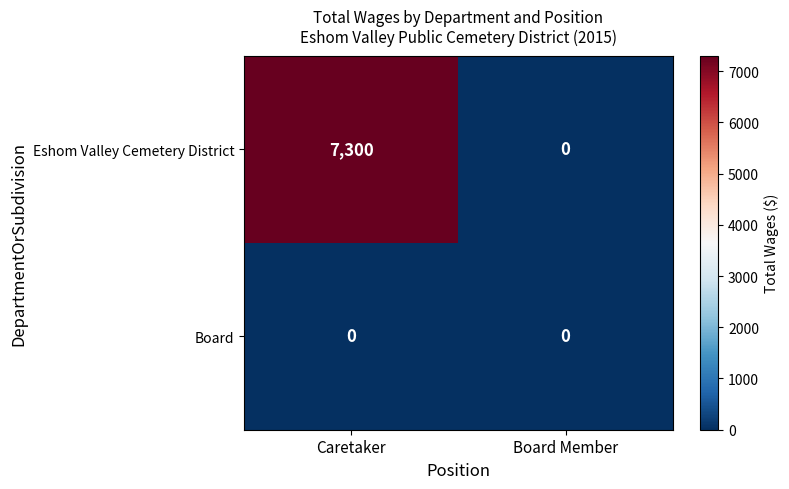

Rank the series by their average value, from highest to lowest.

Eshom Valley Cemetery District, Board